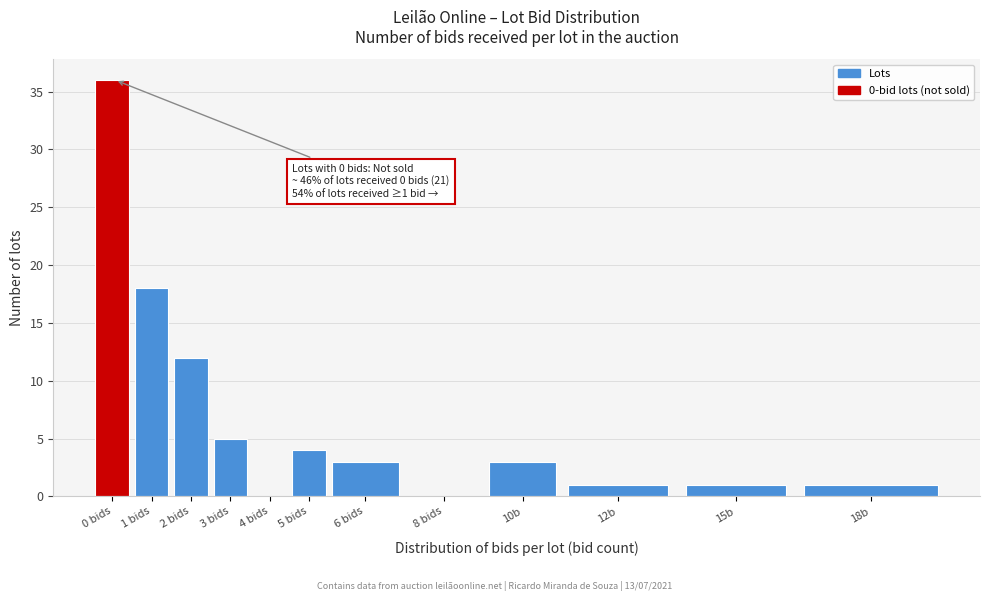

Reading left to right, list all the values displayed in this chart.

0 bids=36	1 bids=18	2 bids=12	3 bids=5	4 bids=0	5 bids=4	6 bids=3	8 bids=0	10b=3	12b=1	15b=1	18b=1